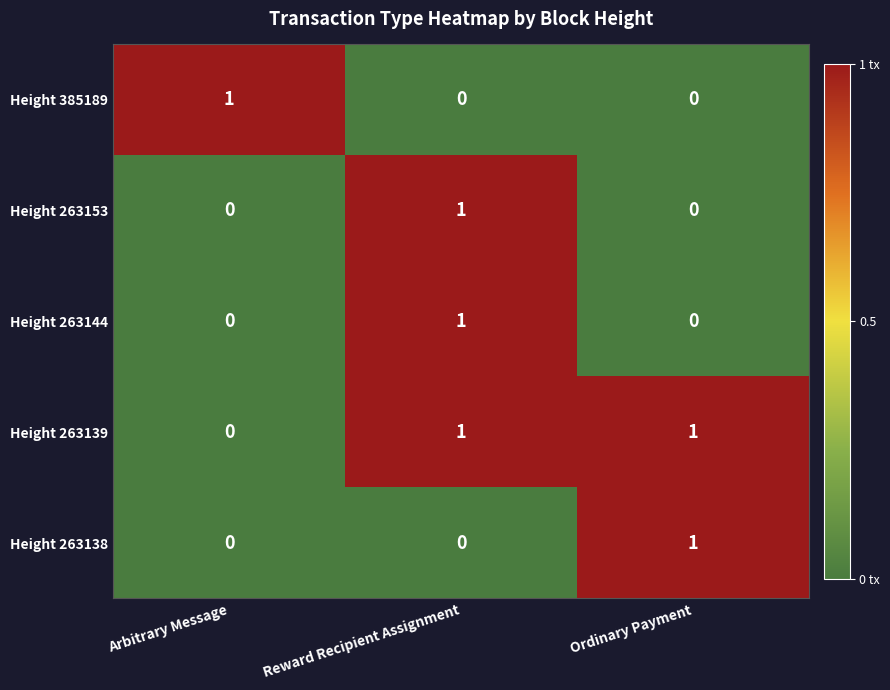

What is the total value across all series at Arbitrary Message?

1